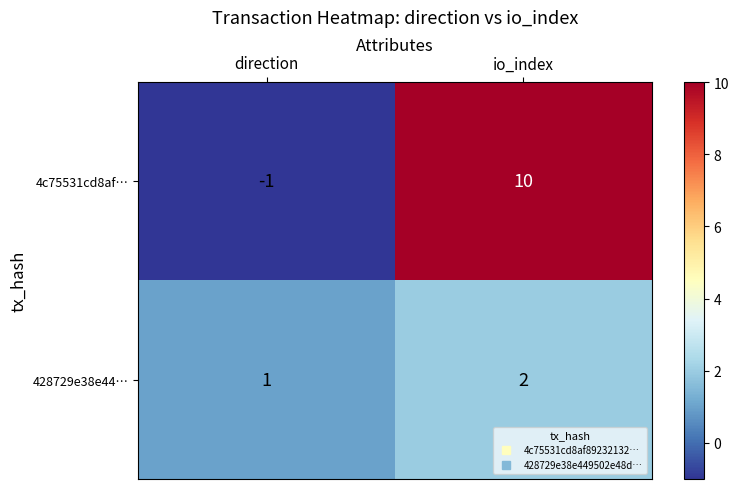

How many series are shown in this chart?

2